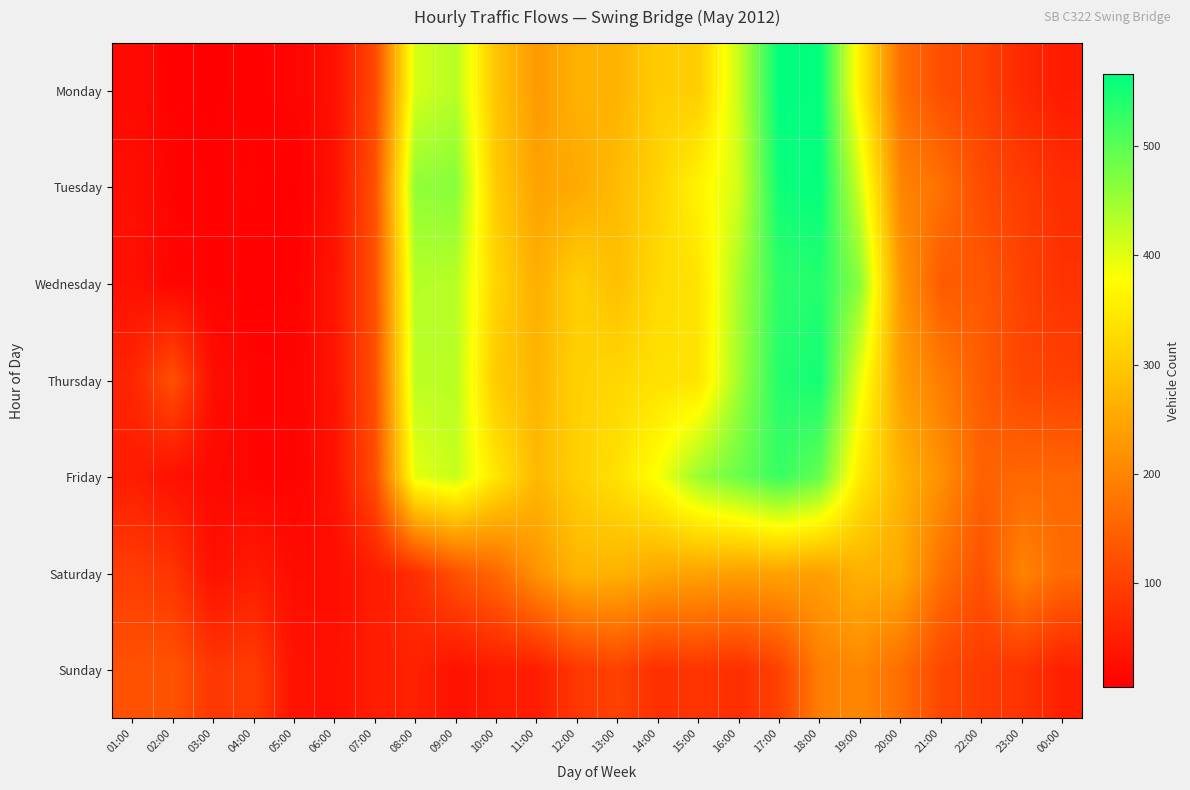

How many categories are shown in the chart?

24